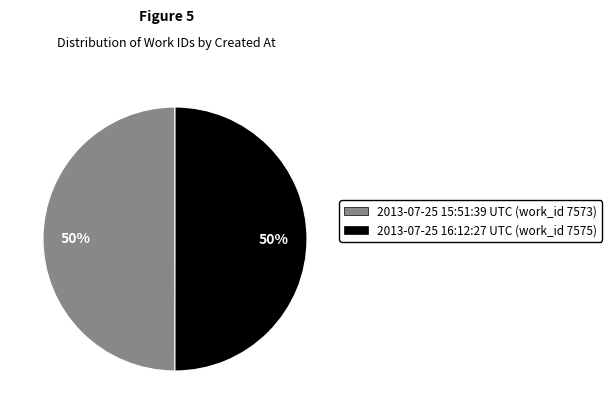

True or false: 2013-07-25 16:12:27 UTC accounts for 43% of the total.

False